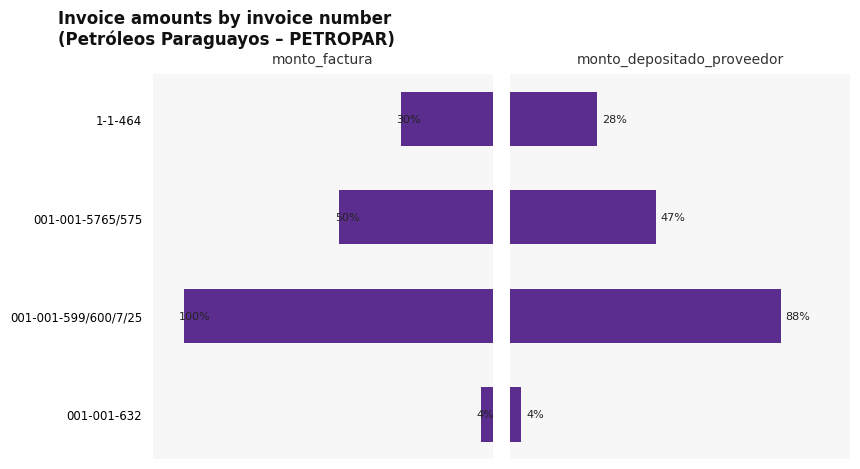

List the series in order of their overall mean, lowest first.

monto_depositado_proveedor, monto_factura